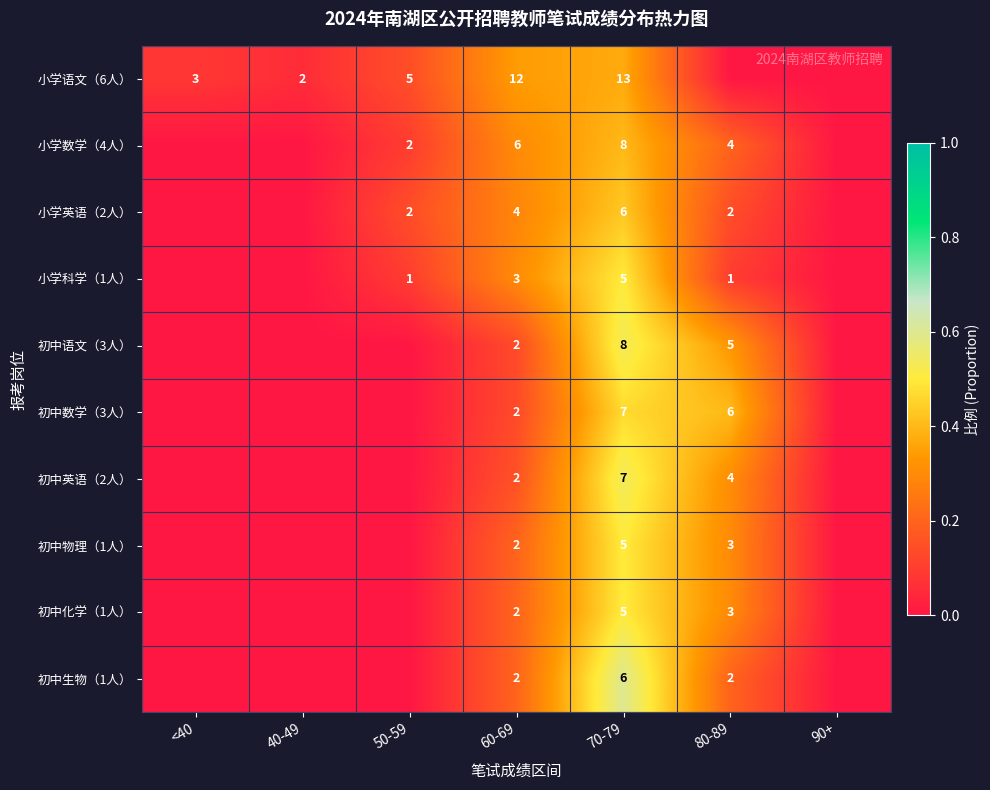

What is the spread (max minus min) of values at 60-69?

10